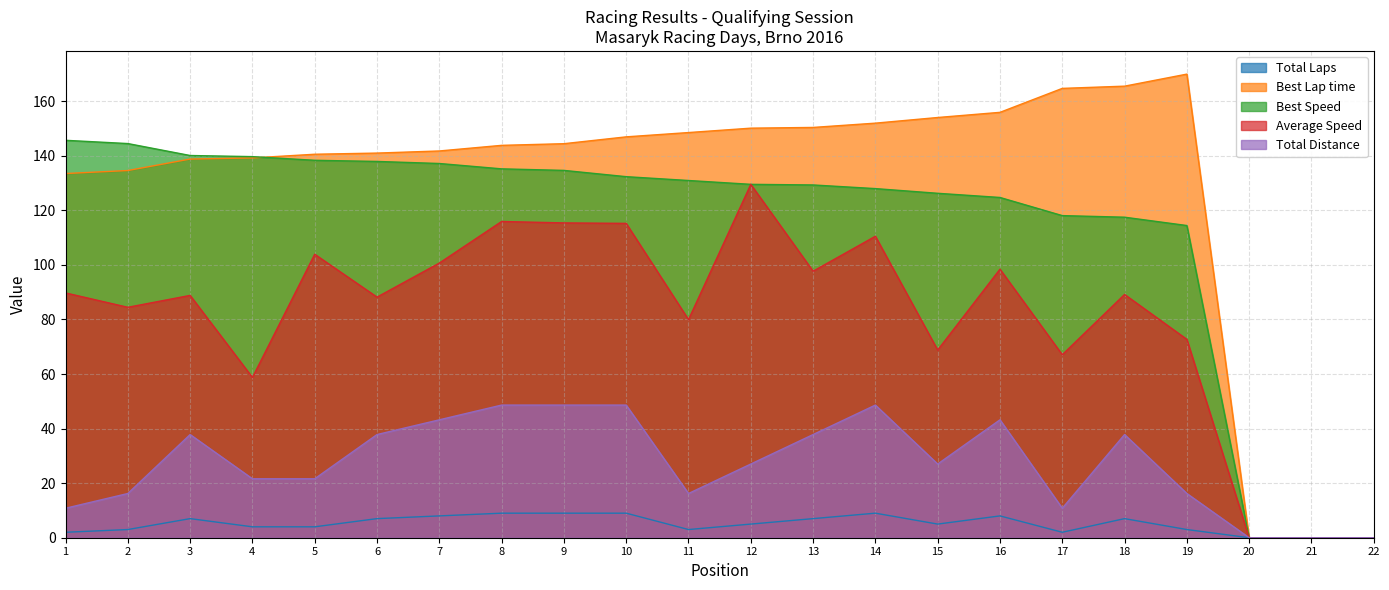

At how many categories does at least one series exceed 123?

19